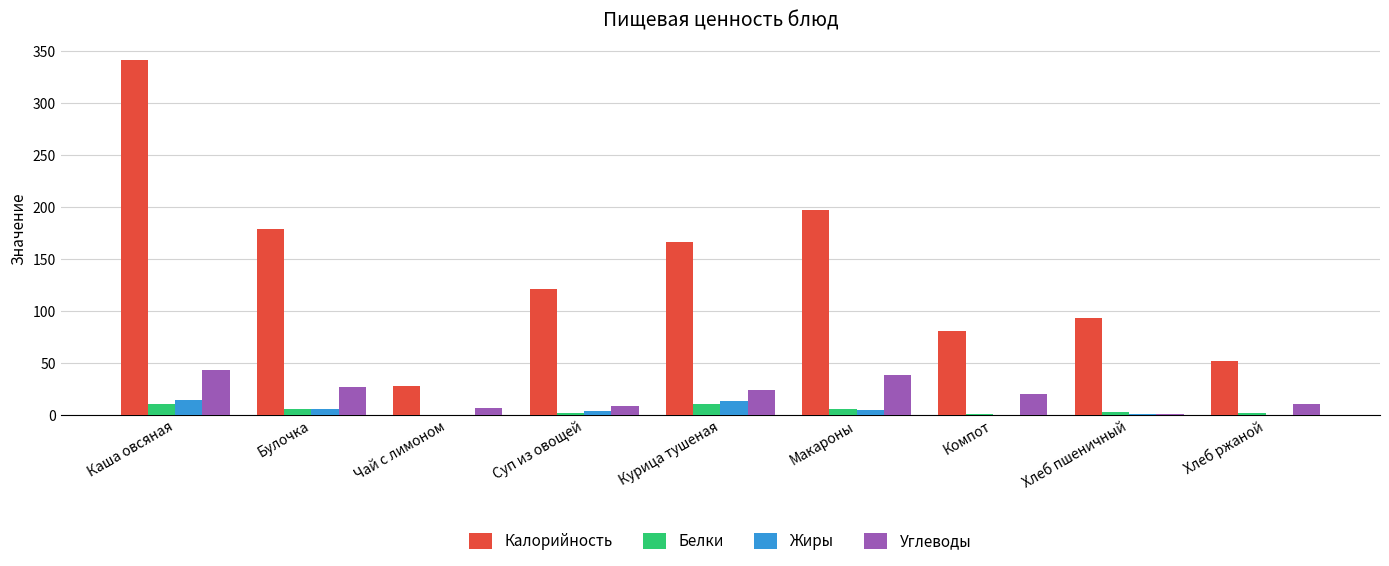

Which label corresponds to the largest value in the chart?

Каша овсяная